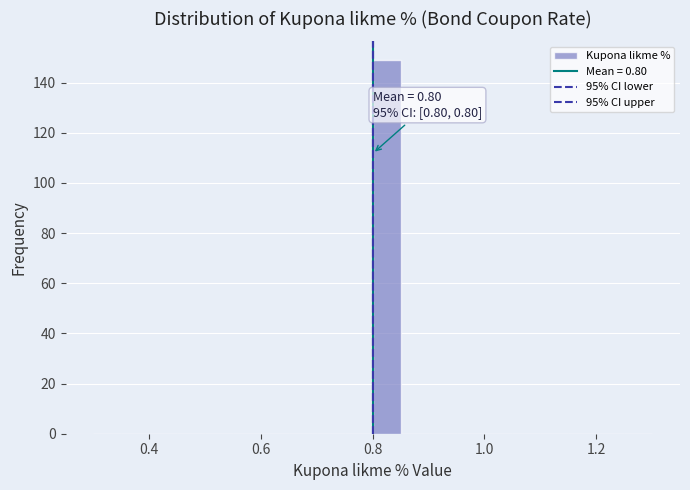

Around what value on the x-axis is the tallest bar? Give the approximate position of its centre, as read against the axis.

0.82